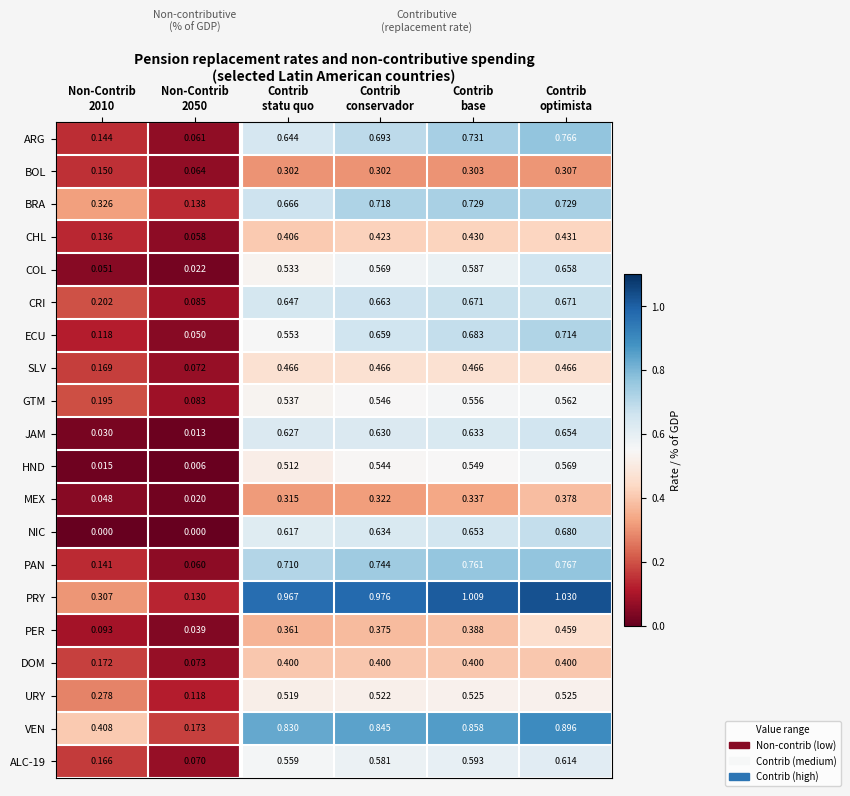

Which series has the widest spread of values?

PRY